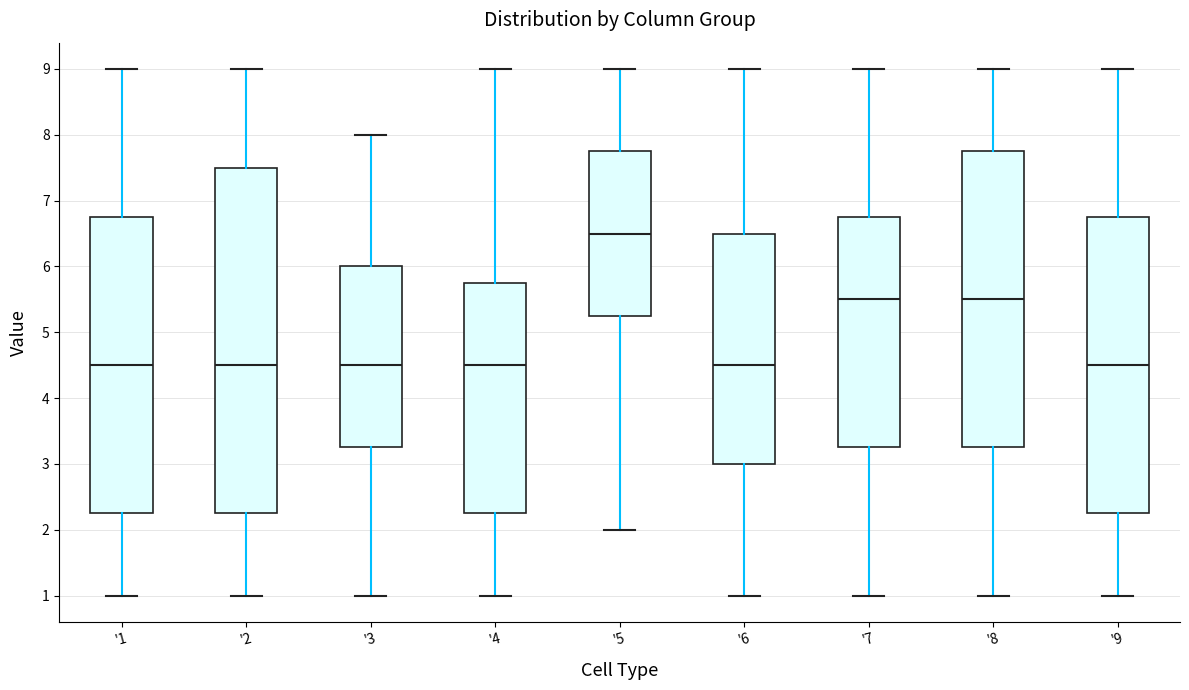

Which box's median line is the highest?

'5